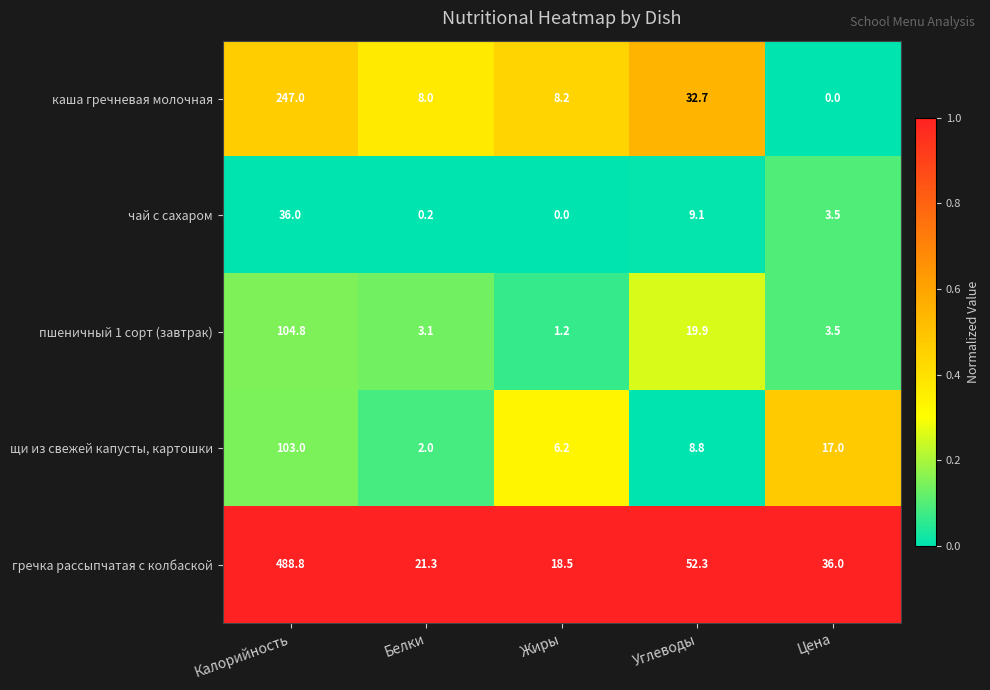

True or false: чай с сахаром has a value of 36.0 at Калорийность.

True